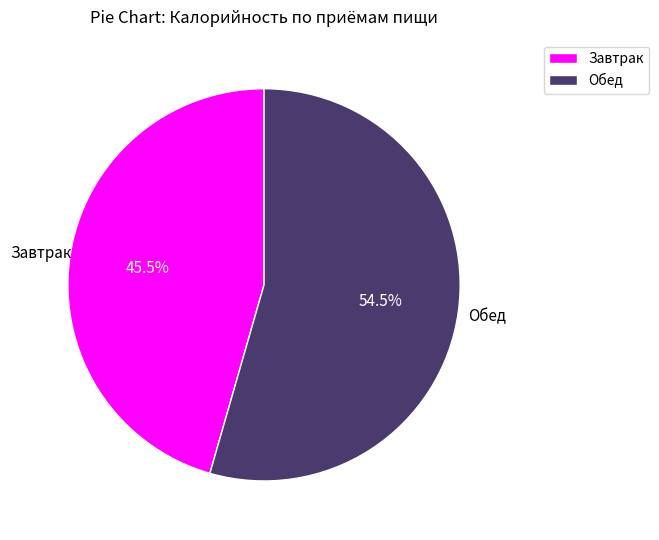

Is there any slice that represents more than half of the pie?

Yes